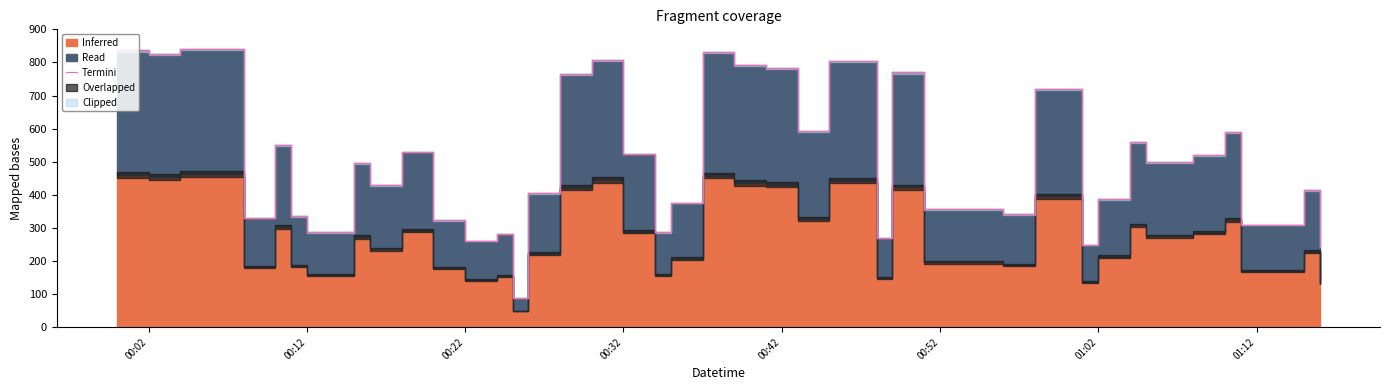

At which label does the data first exceed 499?

00:02